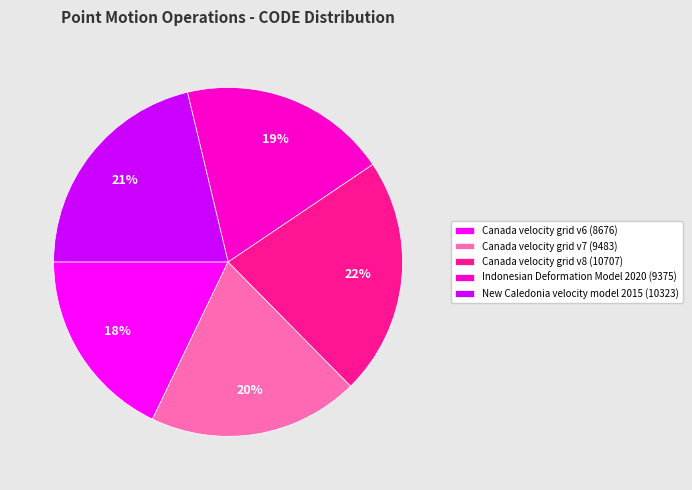

Is it true that Canada velocity grid v7 is 12% of the pie?

False